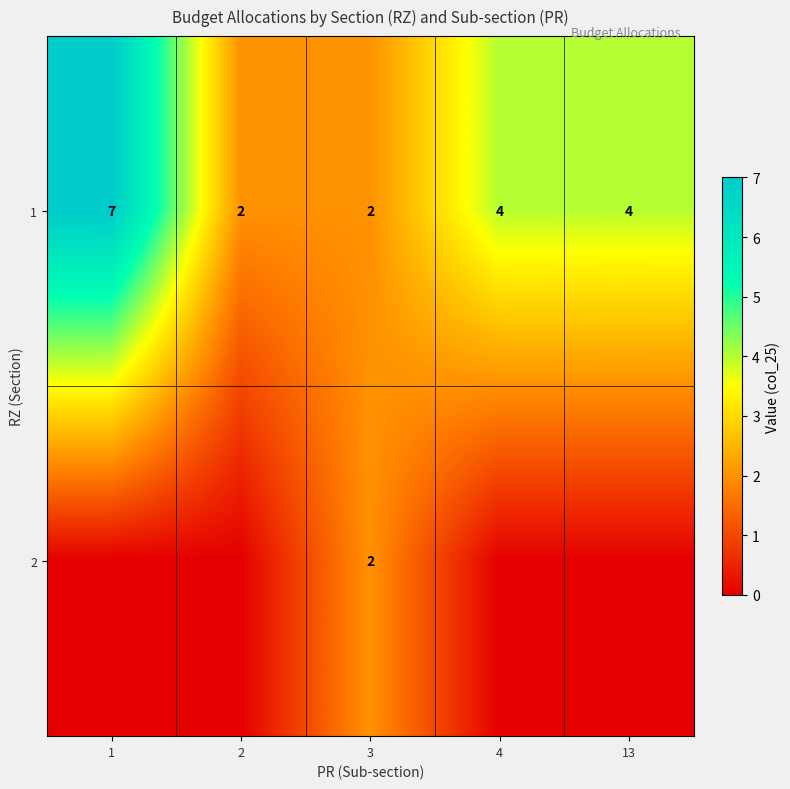

Count the number of data series in this chart.

2